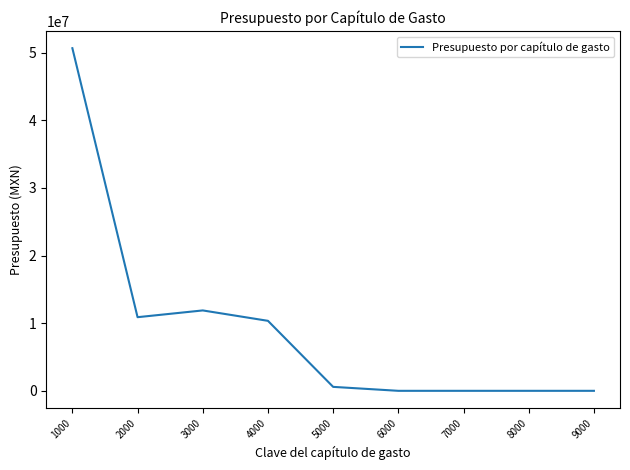

Reading left to right, list all the values displayed in this chart.

1000=50674550.8	2000=10891116.4	3000=11890090.7	4000=10352000.8	5000=584999.4	6000=0.0	7000=0.0	8000=0.0	9000=0.0